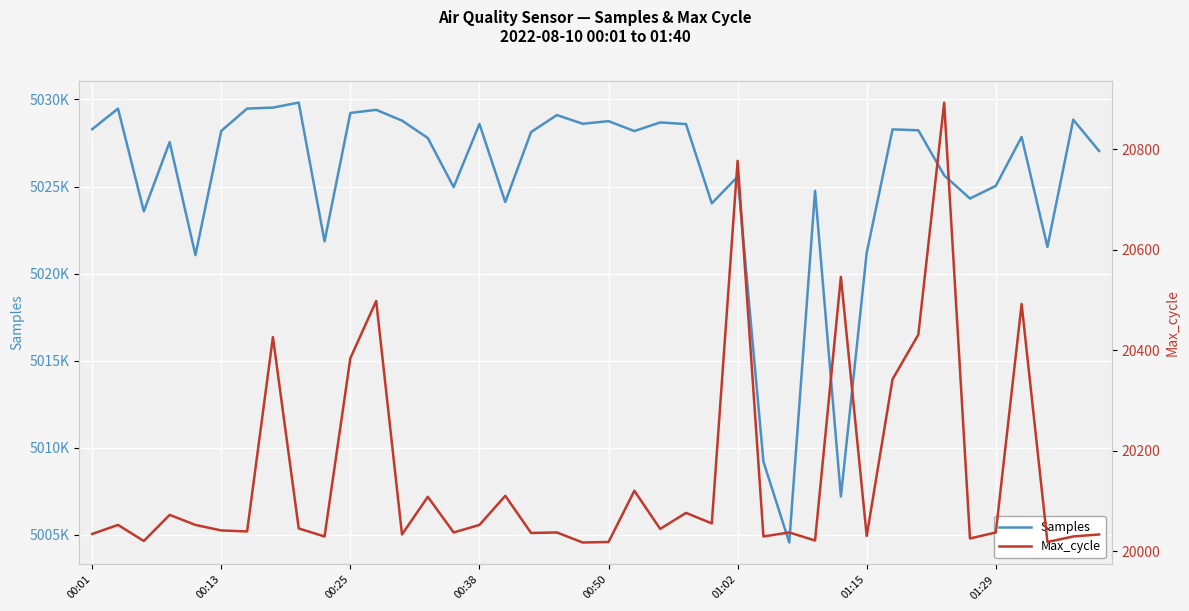

List the labels in order of Max_cycle value, largest first.

33, 25, 29, 11, 36, 32, 01:29, 10, 31, 21, 16, 13, 23, 00:38, 24, 00:13, 00:50, 15, 8, 22, 01:02, 01:15, 14, 18, 27, 35, 17, 00:01, 12, 39, 30, 9, 26, 38, 34, 28, 00:25, 20, 37, 19